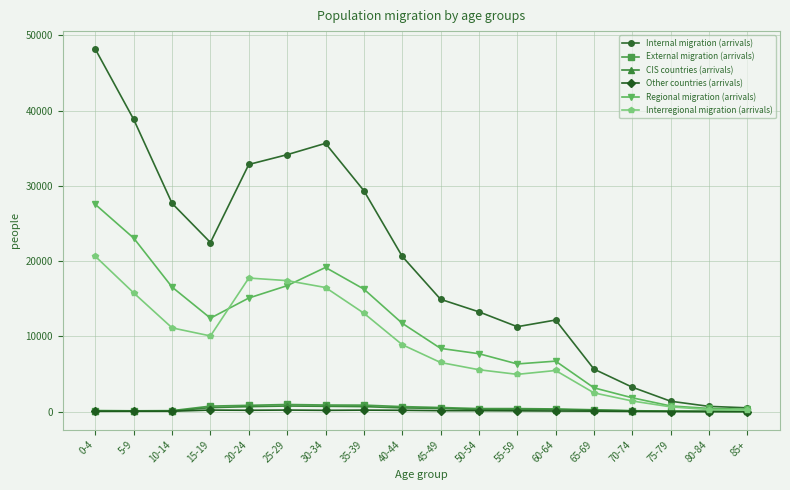

In CIS countries (arrivals), how many points are higher than both neighbors (excluding endpoints)?

2